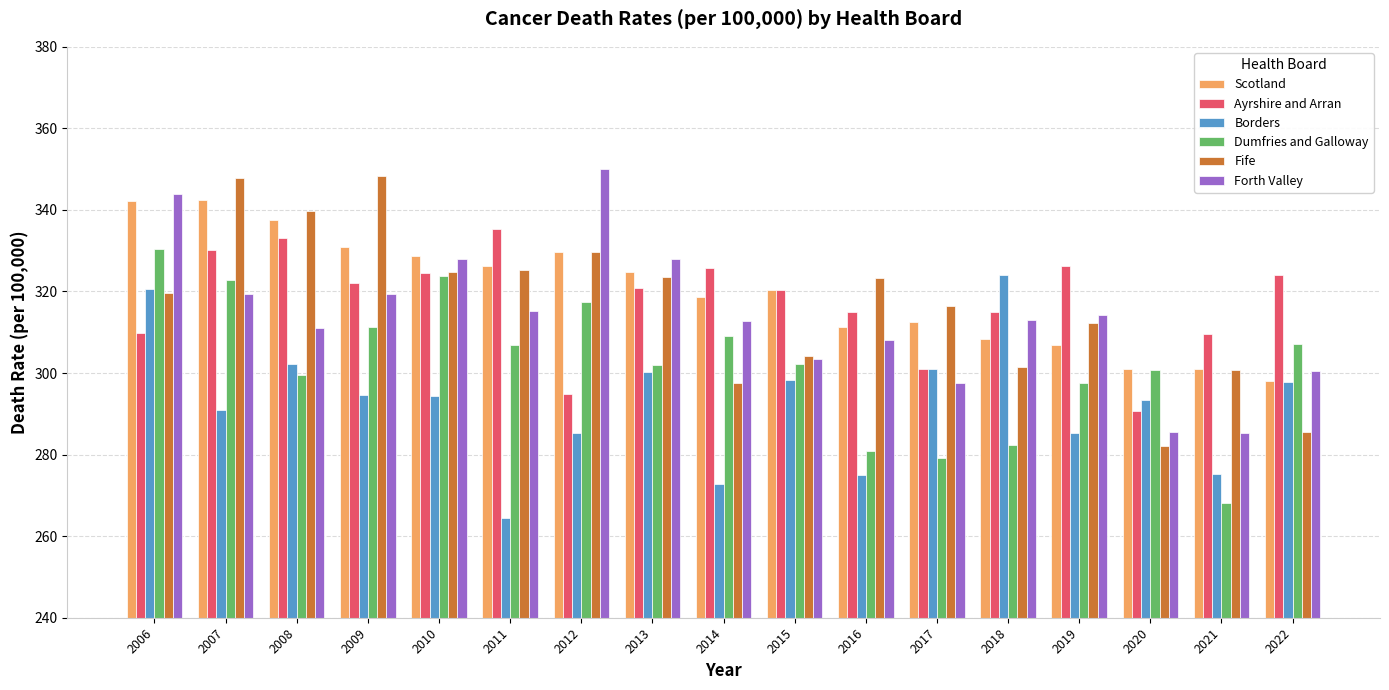

What is the difference between the maximum and minimum values in the Scotland series?

44.4